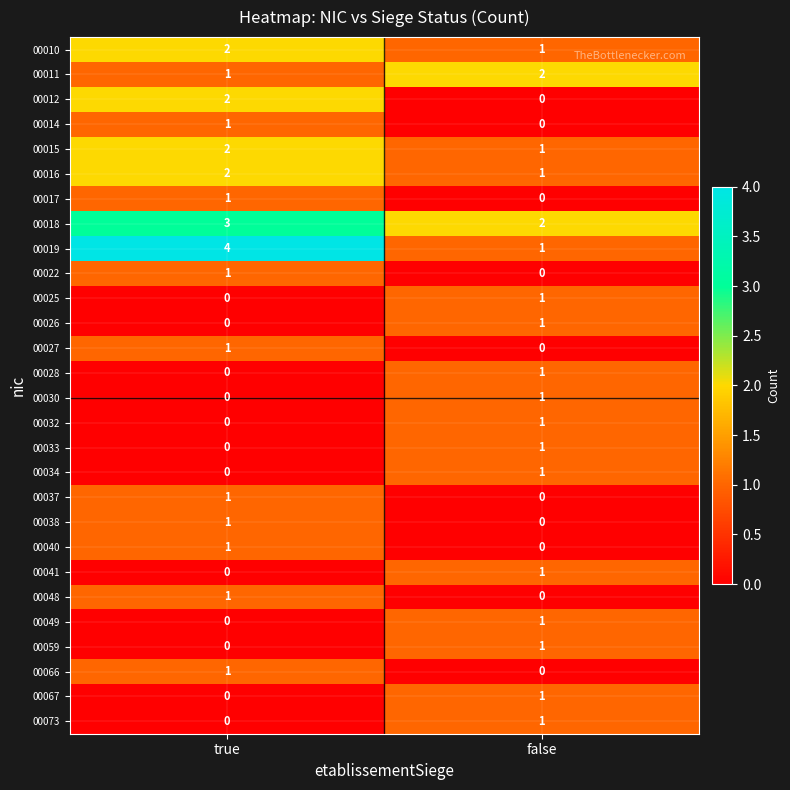

Which category has the highest value across all series?

true